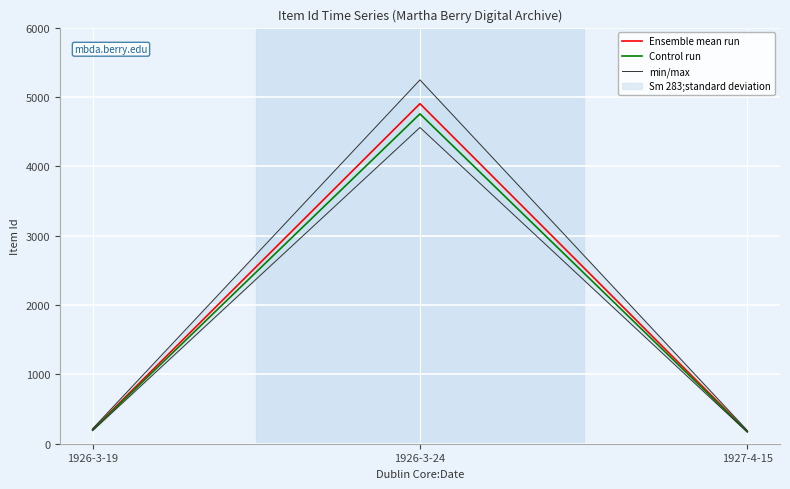

Reading left to right, what are all the values shown in this chart?

Ensemble mean run: 1926-3-19=203.0	1926-3-24=4903.0	1927-4-15=179.0
Control run: 1926-3-19=196.9	1926-3-24=4755.9	1927-4-15=173.6
min/max: 1926-3-19=217.2	1926-3-24=5246.2	1927-4-15=191.5